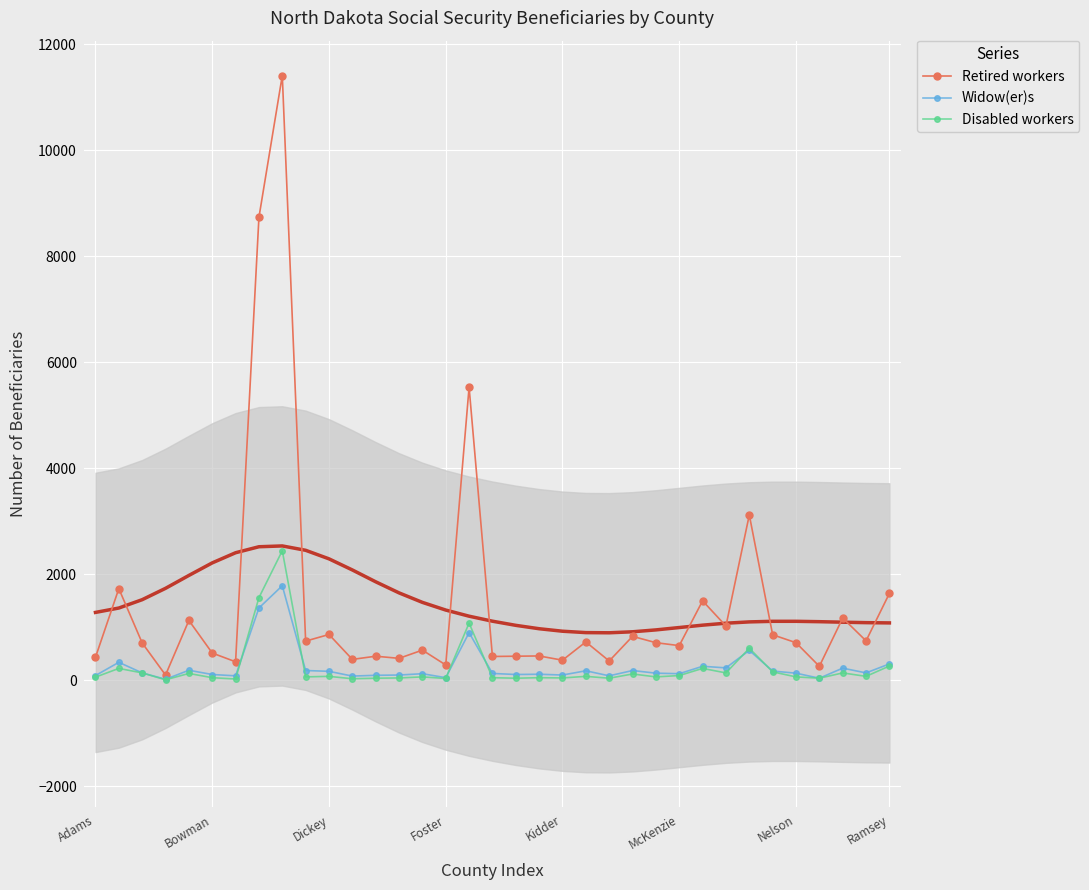

Where is Disabled workers nearest to the value 1227?

16